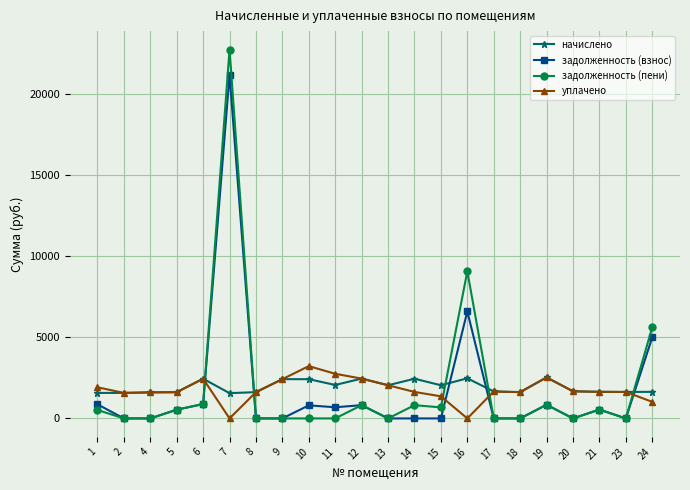

The начислено series shows 770.2 at 8. True or false?

False